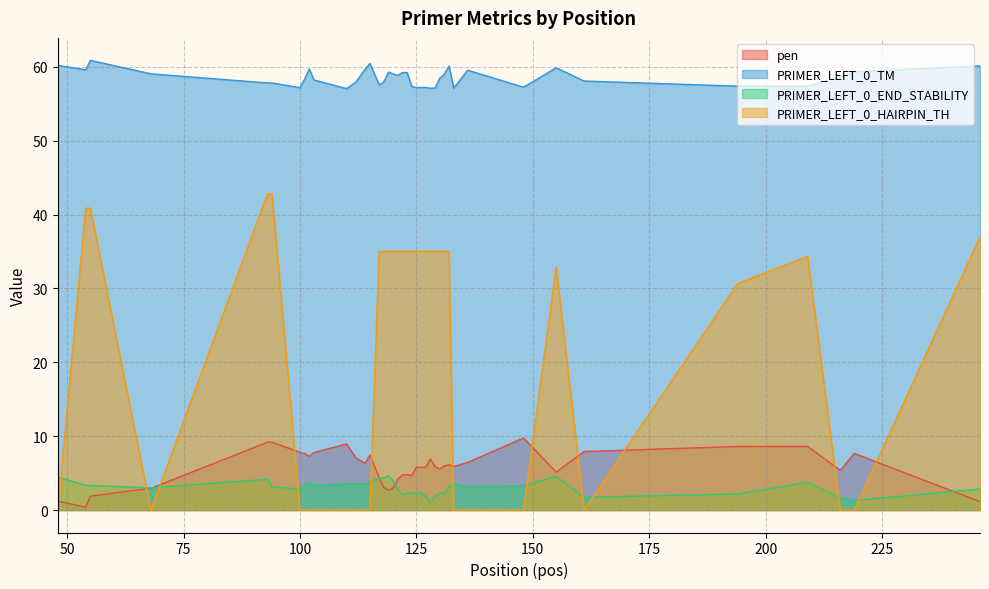

True or false: PRIMER_LEFT_0_HAIRPIN_TH and PRIMER_LEFT_0_TM intersect in this chart.

False